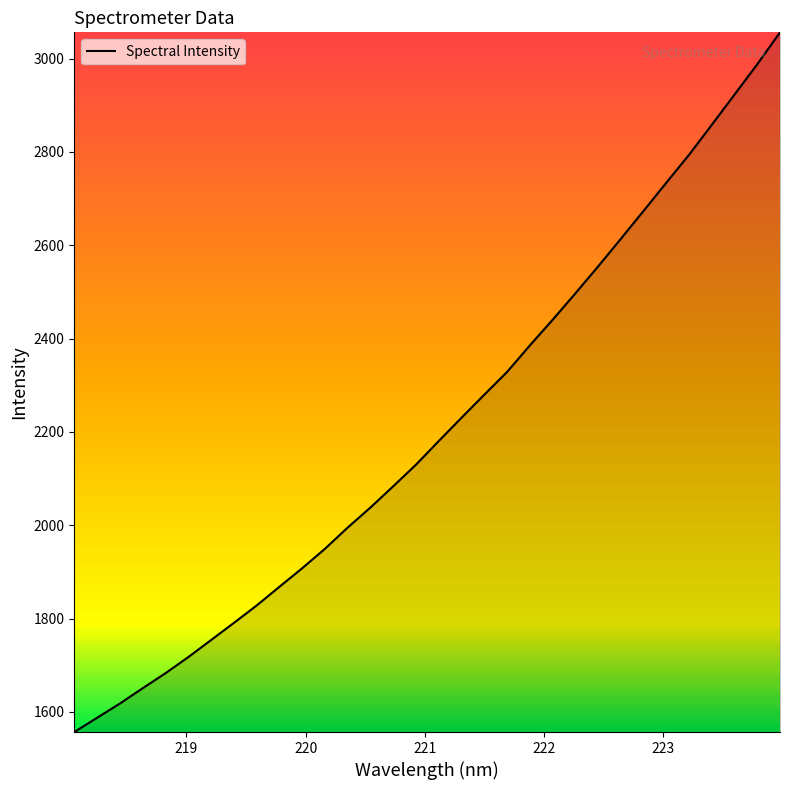

What is the minimum value shown in the chart?

1556.9